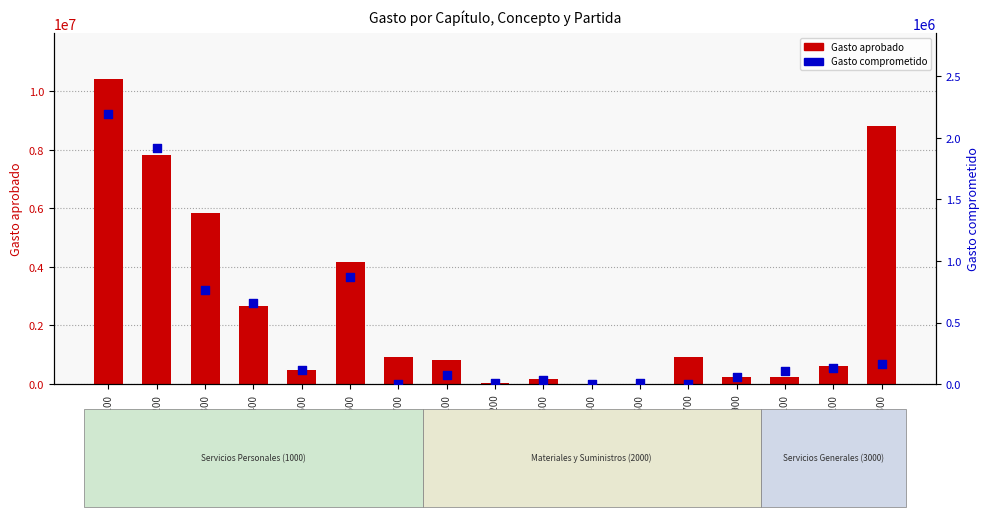

Which series has the widest spread of Y values?

Gasto aprobado